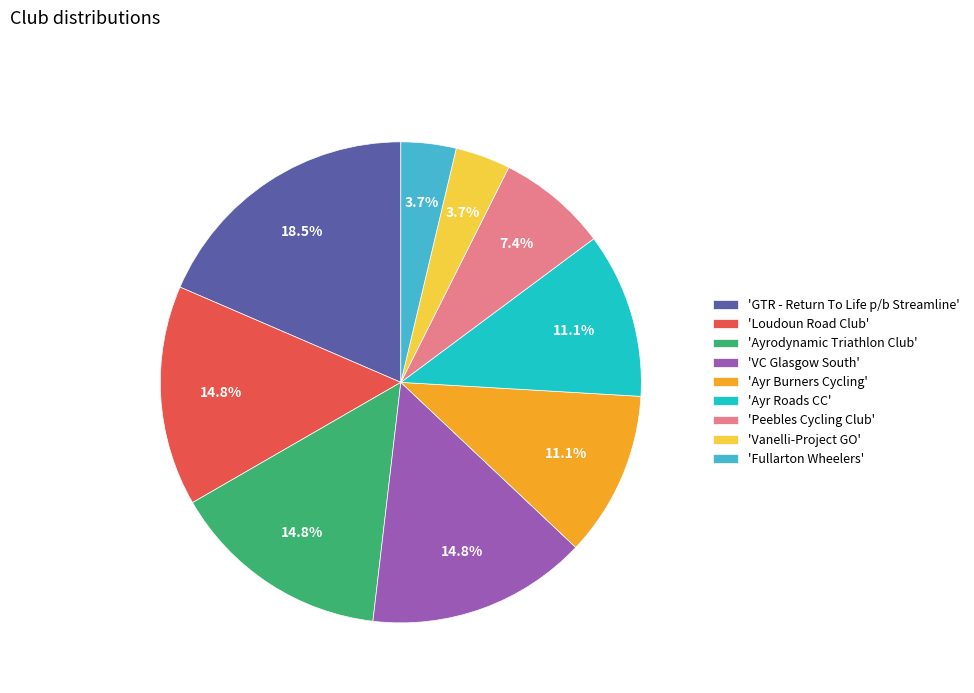

Which slice is the largest?

'GTR - Return To Life p/b Streamline'